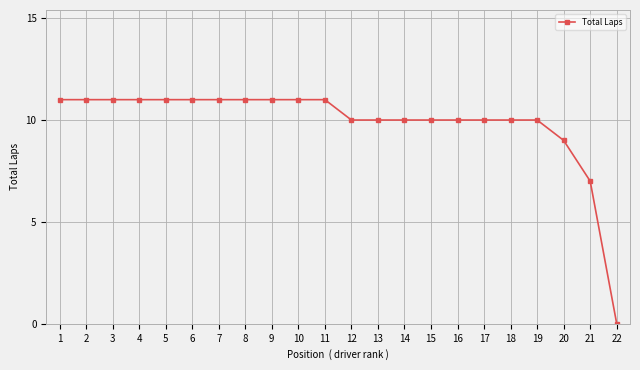

Reading left to right, extract all data points from this chart.

11	11	11	11	11	11	11	11	11	11	11	10	10	10	10	10	10	10	10	9	7	0